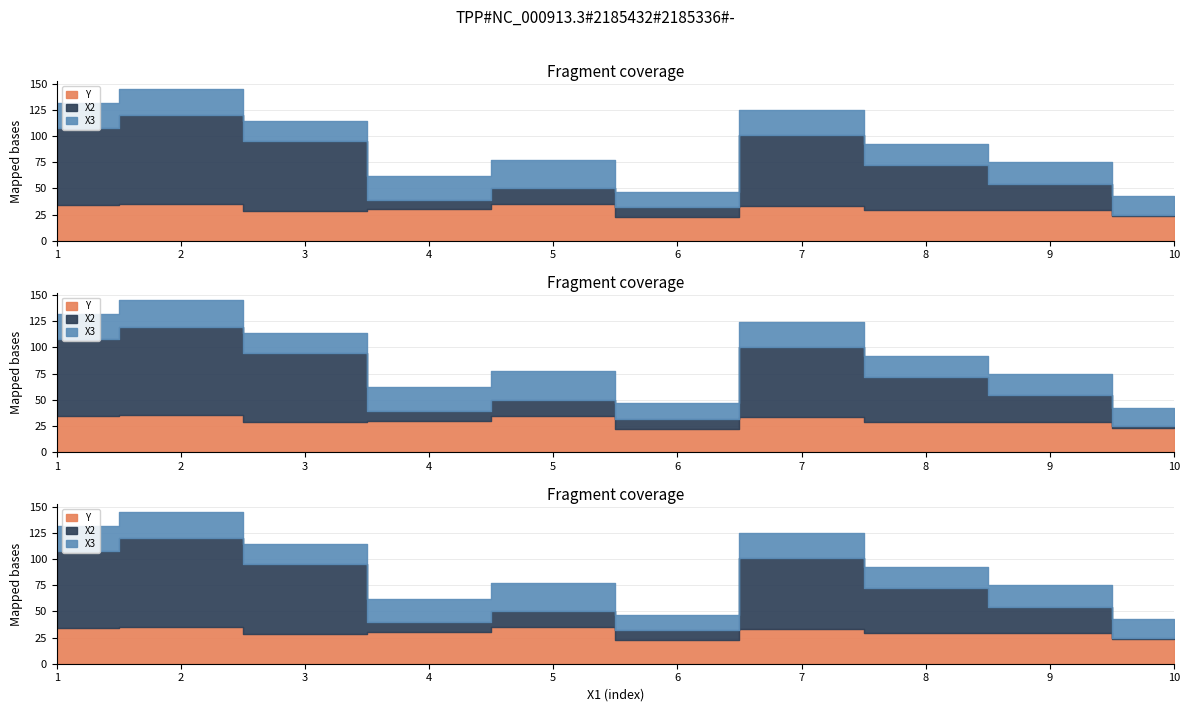

Which category has the highest value across all series?

2